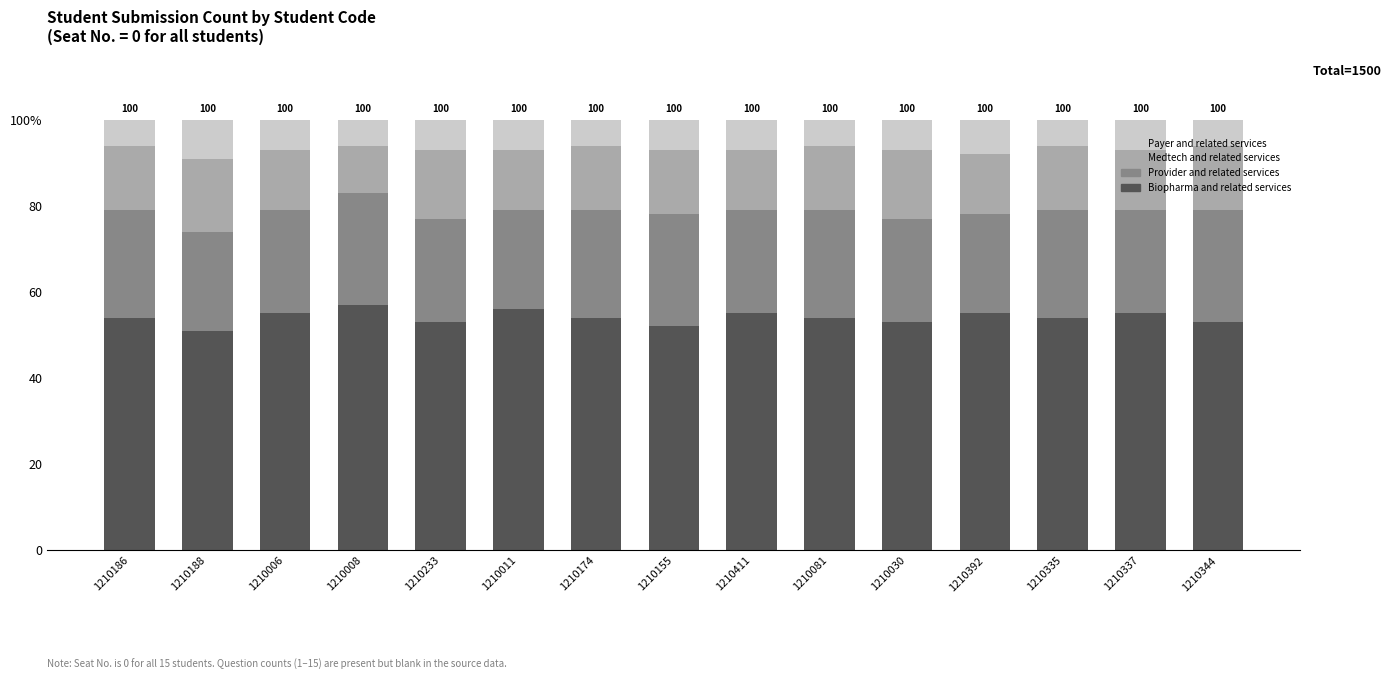

What is the value of the Payer and related services bar at the 14th from the left?

7